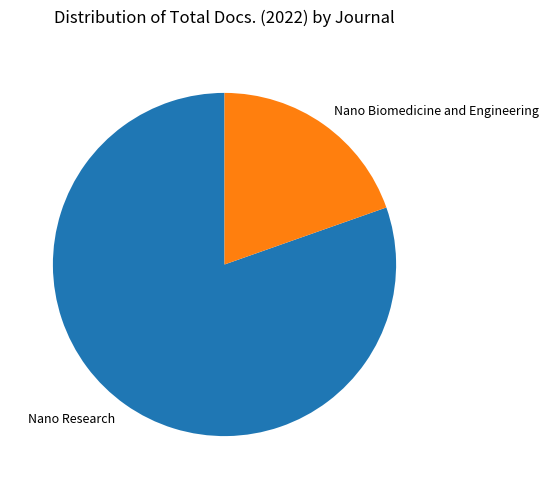

Which has a higher value, Nano Biomedicine and Engineering or Nano Research?

Nano Research